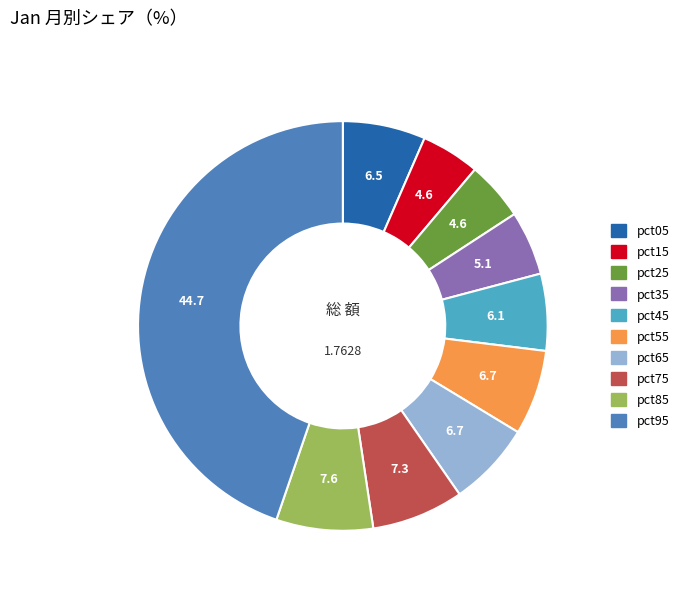

Which has a higher value, pct85 or pct55?

pct85